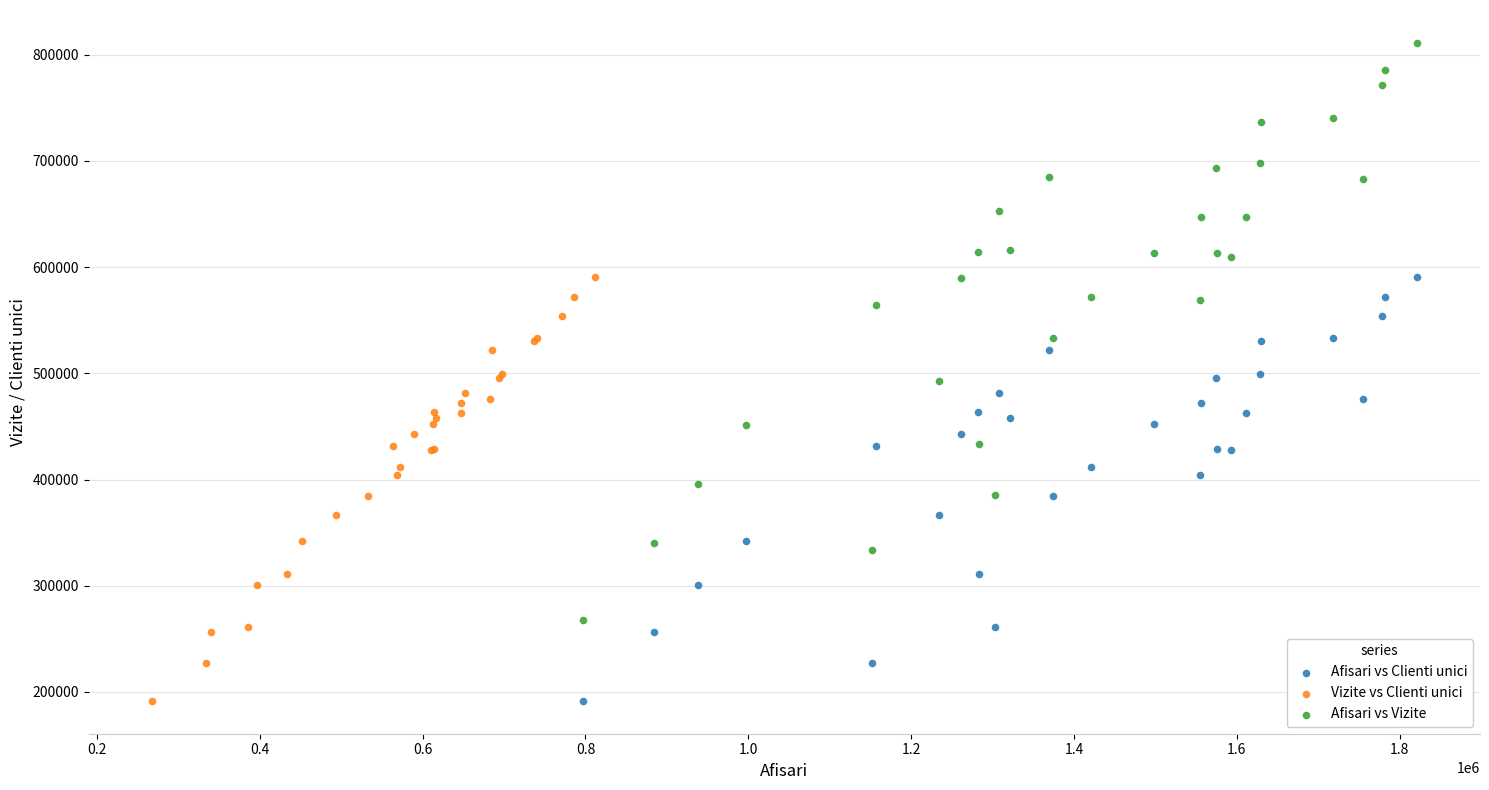

Which series contains the highest Y value?

Afisari vs Vizite